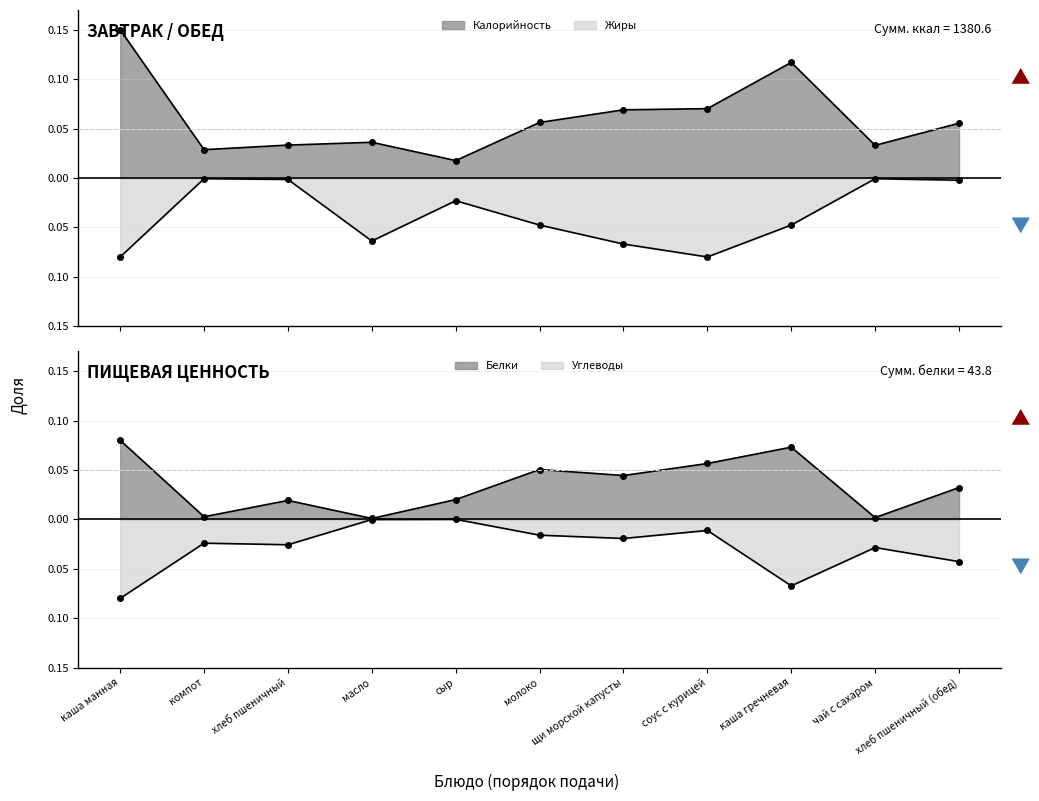

What is the minimum value shown in the chart?

-0.1